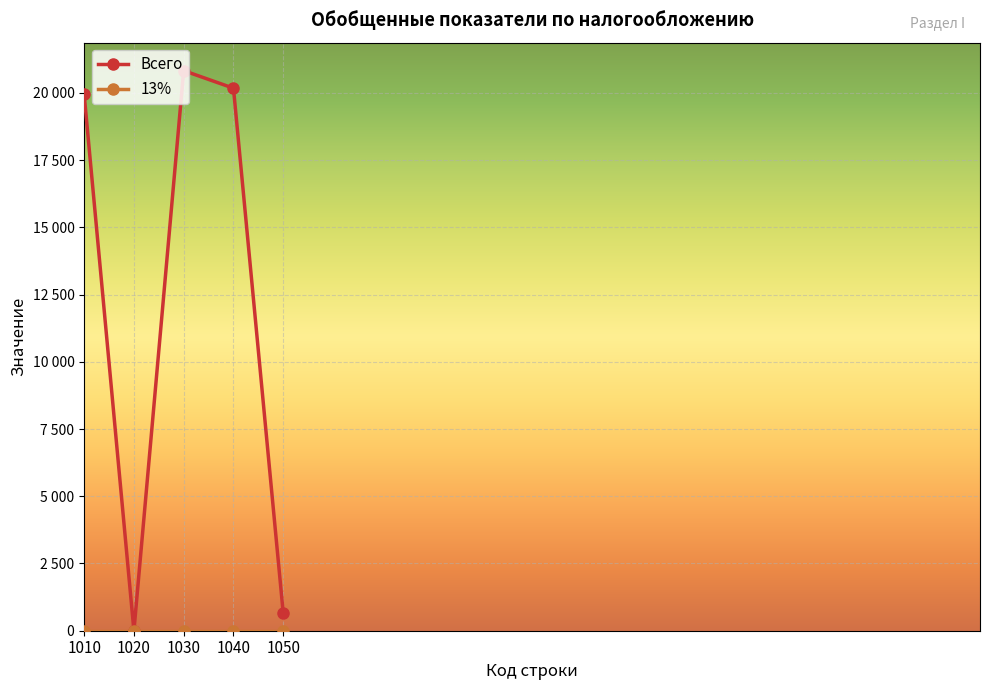

What is the maximum value shown in the chart?

20825